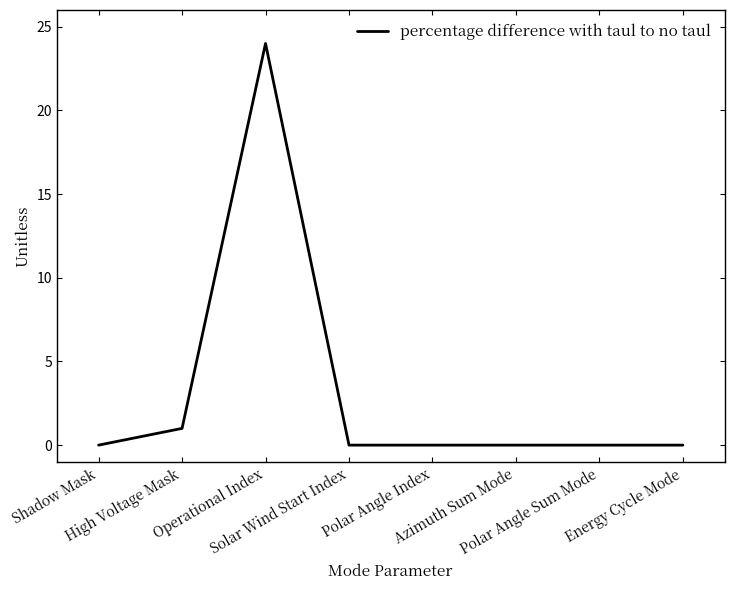

Count the number of data series in this chart.

1